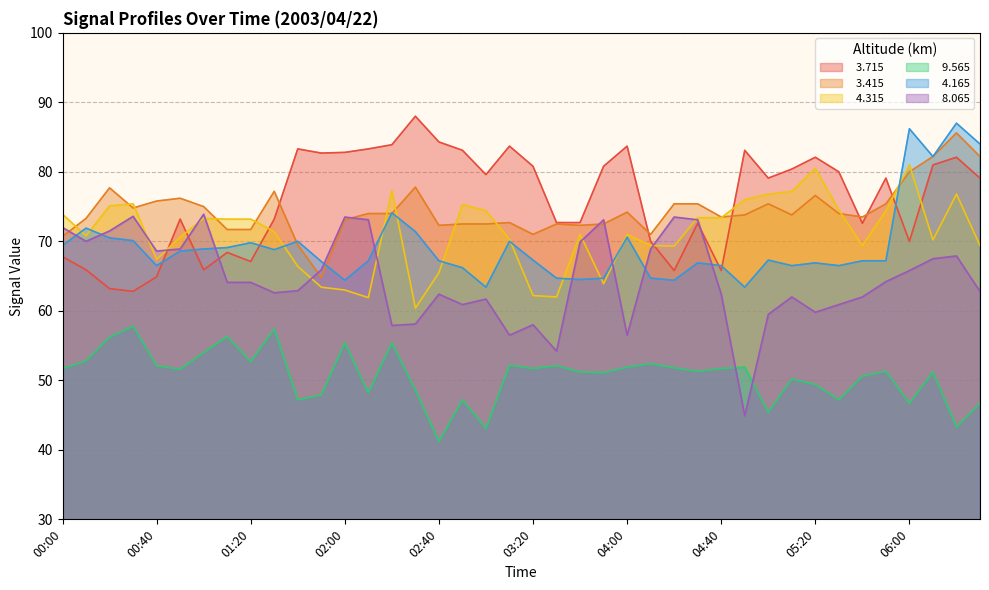

The   3.415 series shows 47.6 at 05:20. True or false?

False